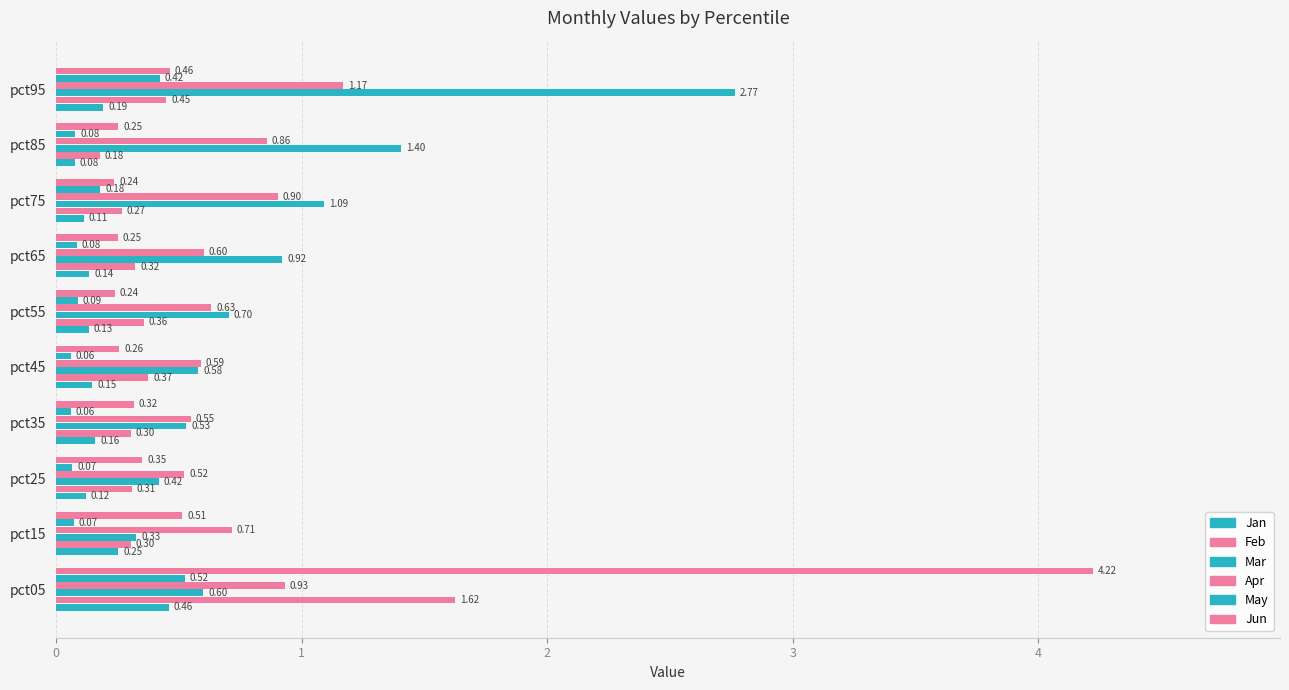

Count the number of categories in the chart.

10